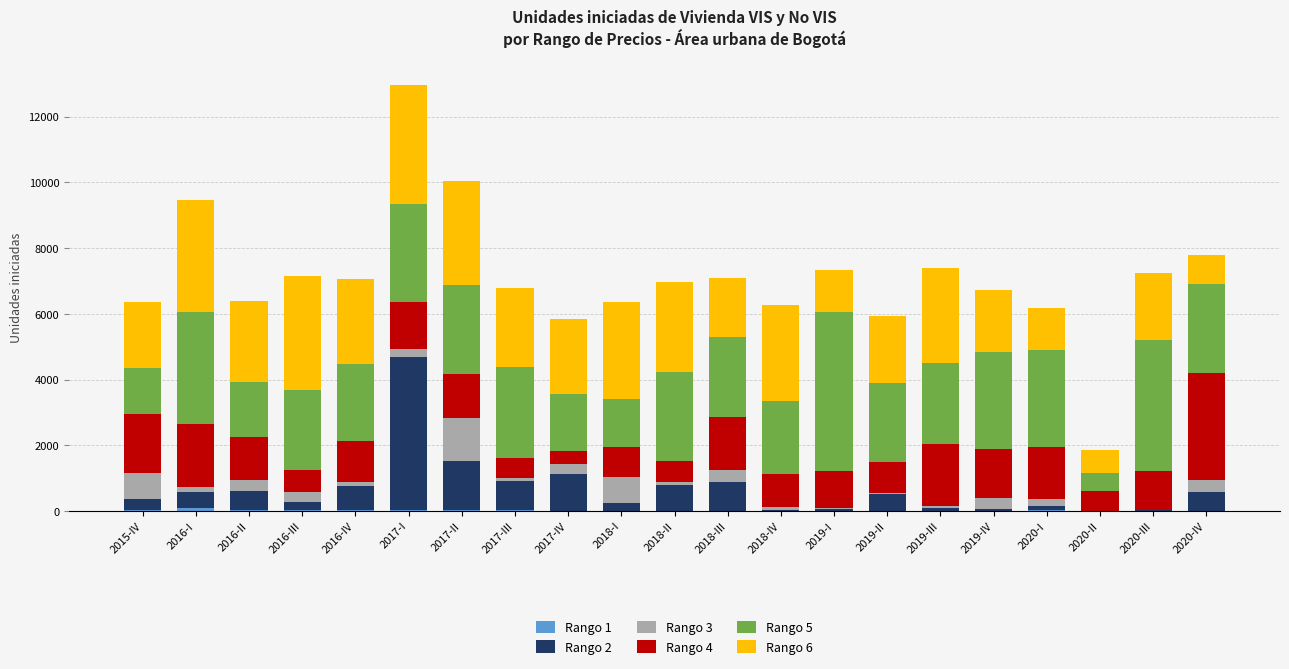

Are the bars horizontal?

No